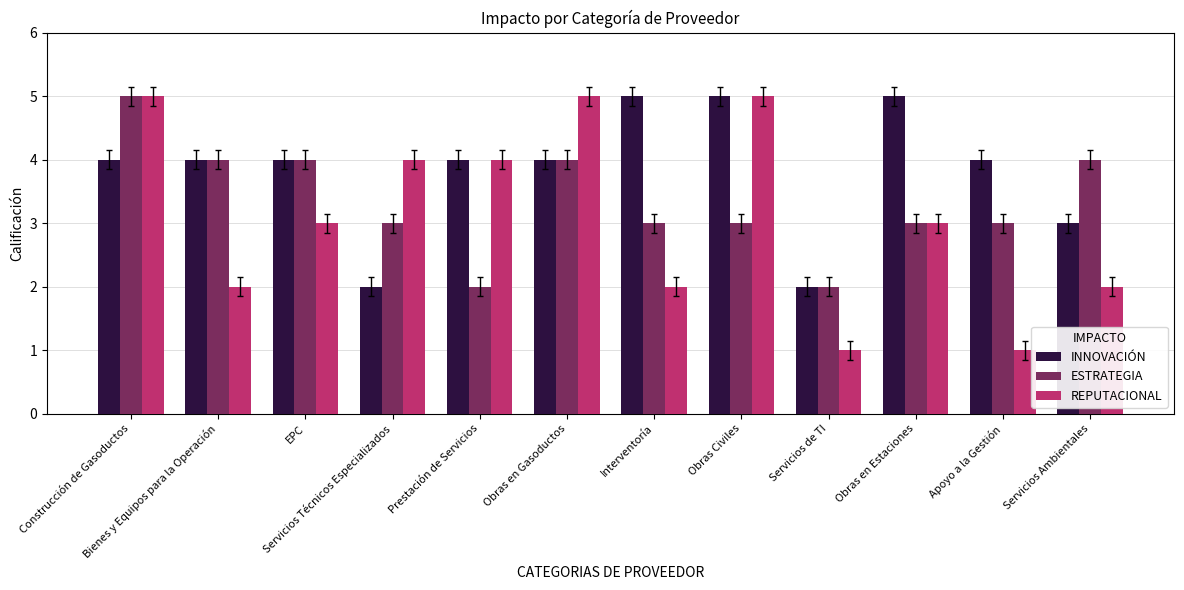

Read the ESTRATEGIA value at Prestación de Servicios.

2